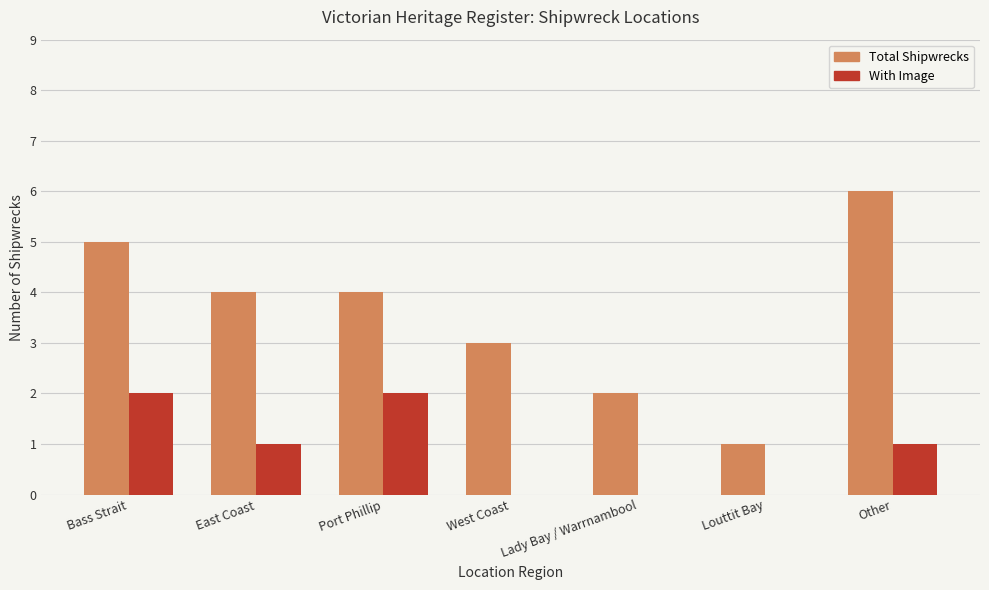

What is the maximum value shown in the chart?

6